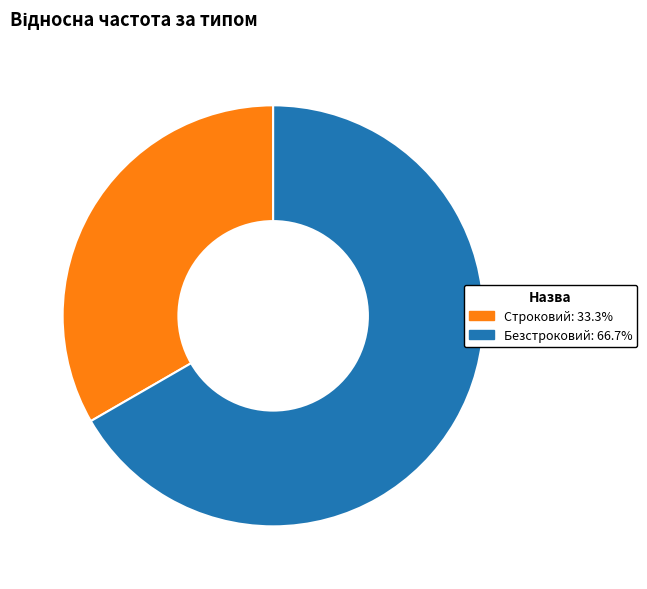

Is it true that Строковий is 23% of the pie?

False